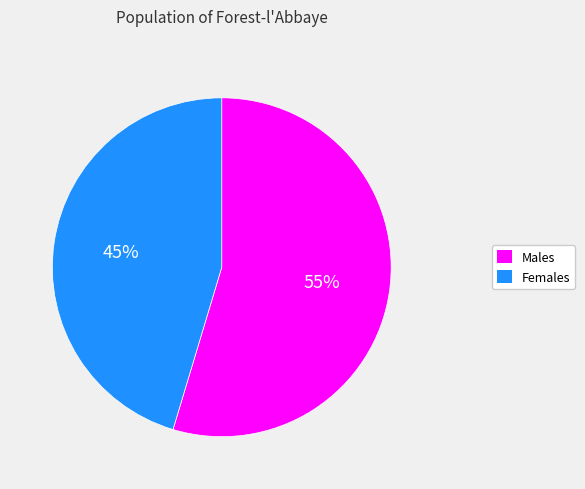

To the nearest percent, what is the average slice percentage?

50%